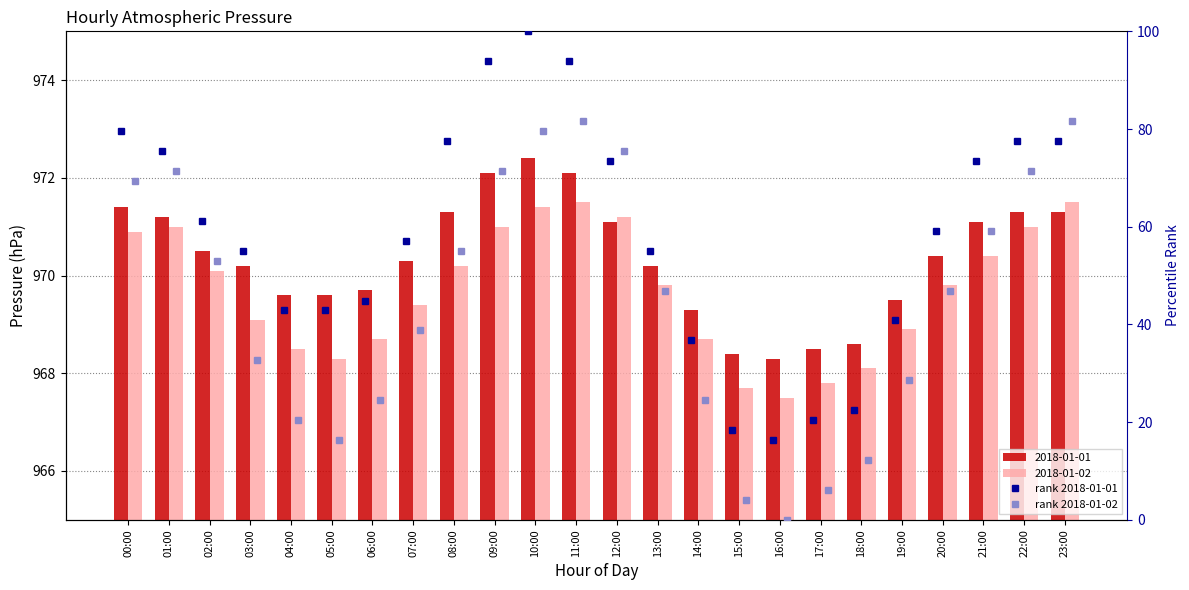

What is the total value across all series at 15:00?

22.4